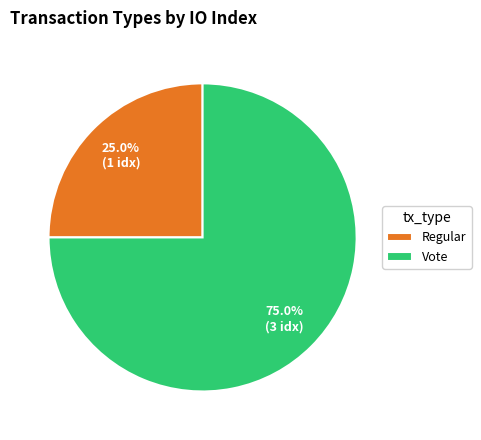

Which category has the smallest portion of the pie?

Regular